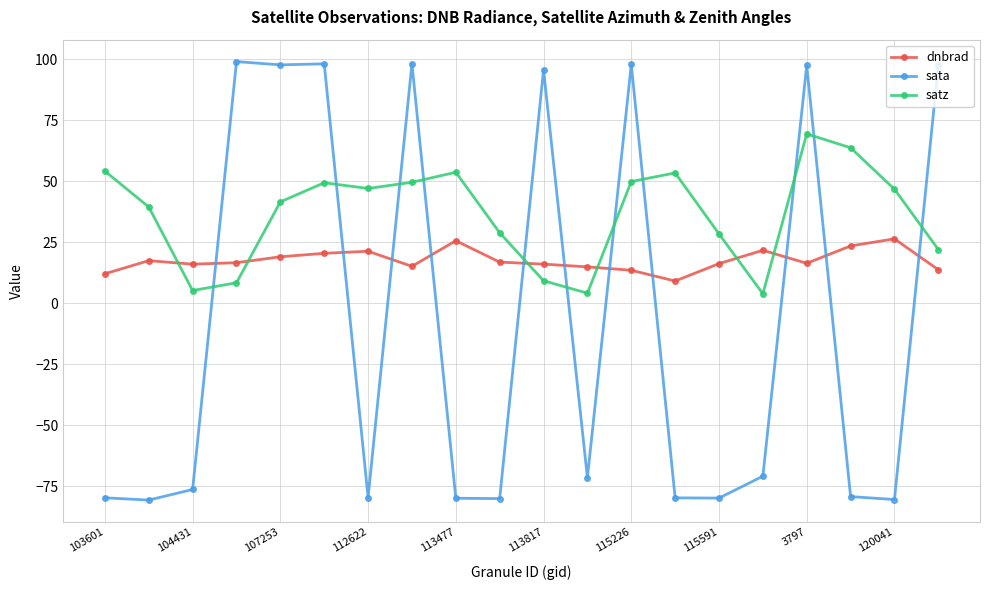

What is the minimum value for dnbrad?

9.1